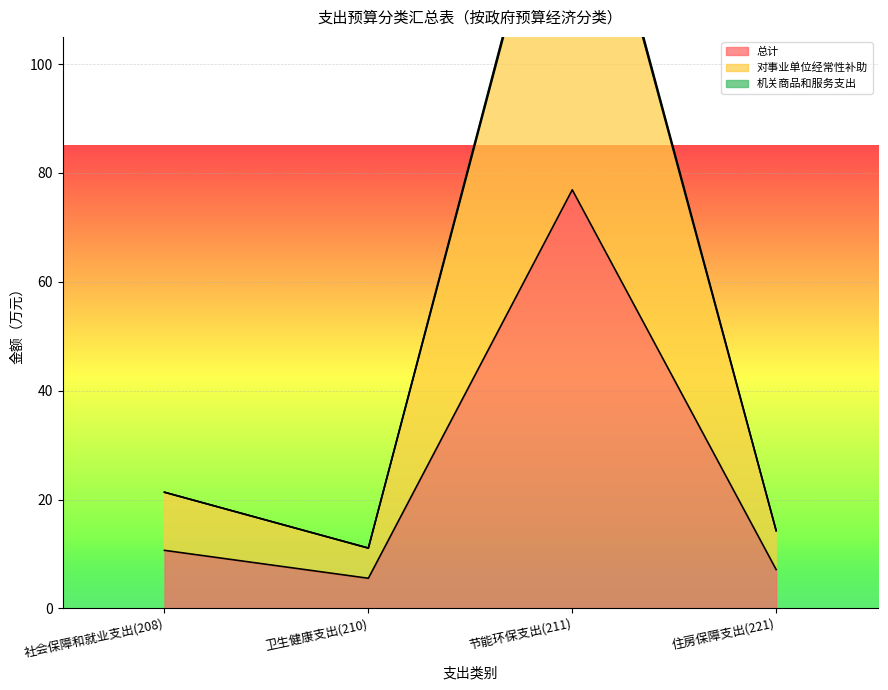

The 对事业单位经常性补助 series shows 14.3 at 住房保障支出(221). True or false?

True